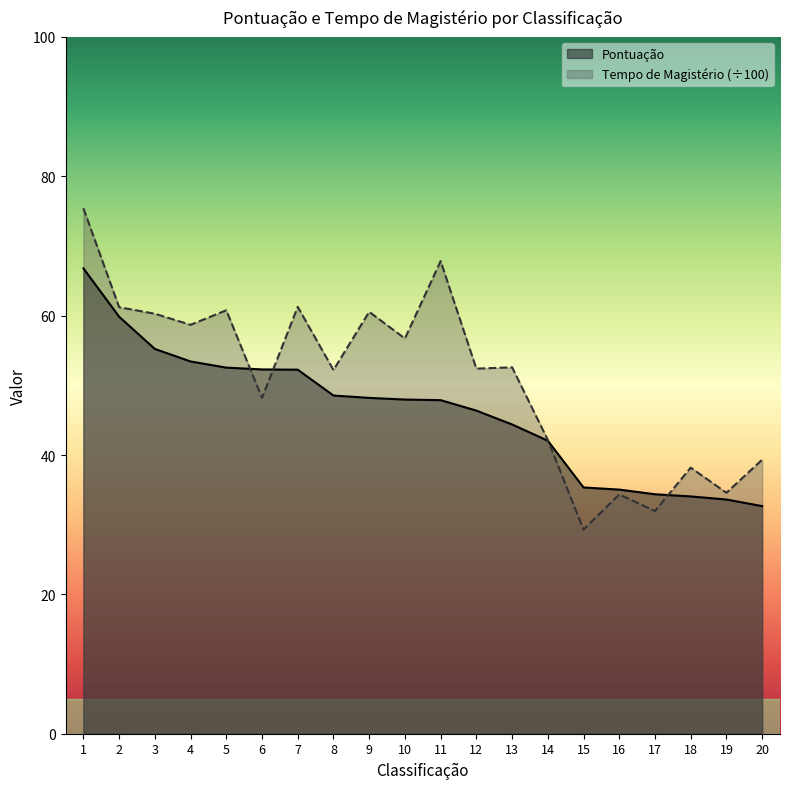

Where does the Pontuação series first go above 47?

1